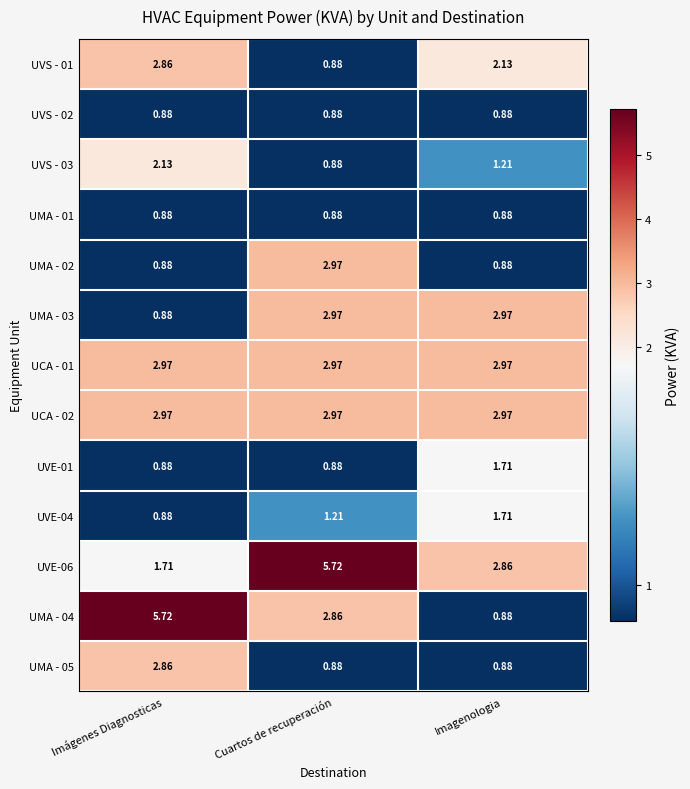

What is the spread (max minus min) of values at Imágenes Diagnosticas?

4.8